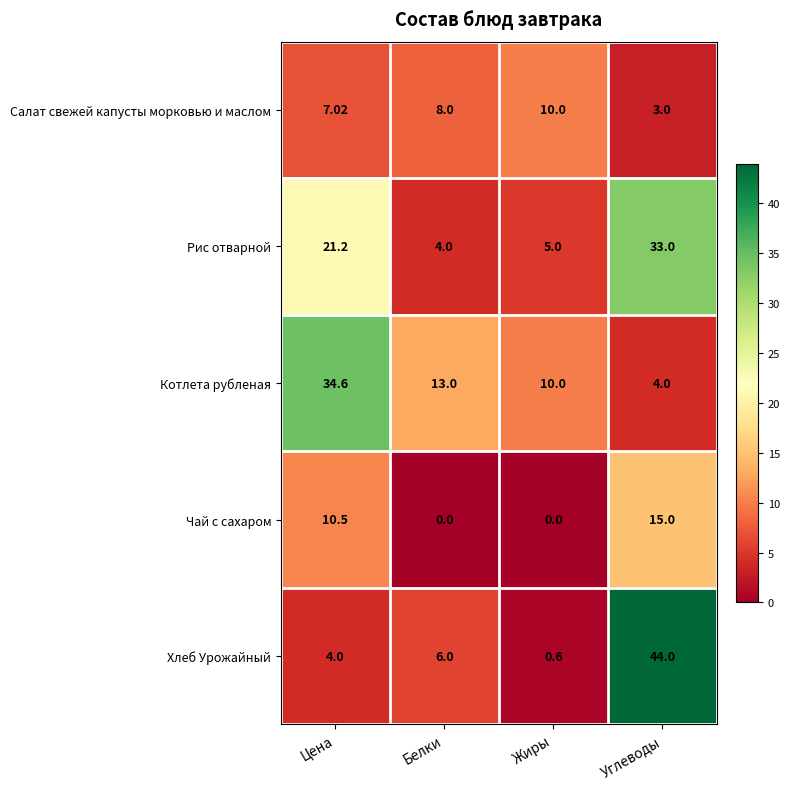

Which series has the largest total across all categories?

Рис отварной